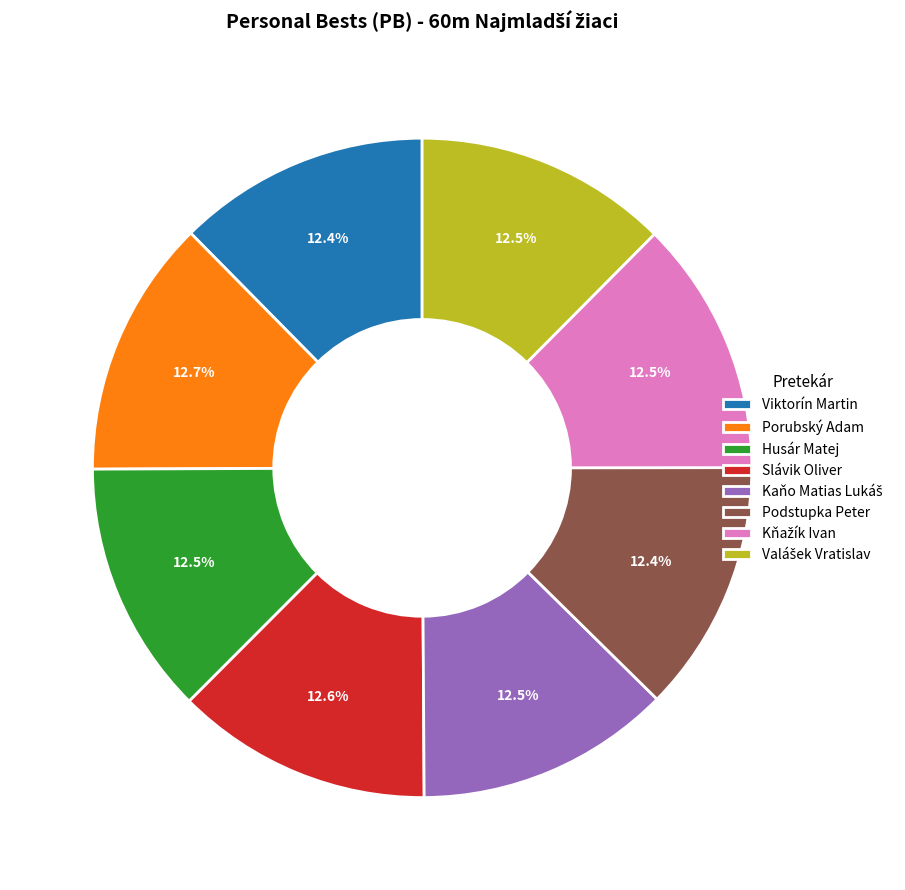

Is it true that Porubský Adam is 13% of the pie?

True